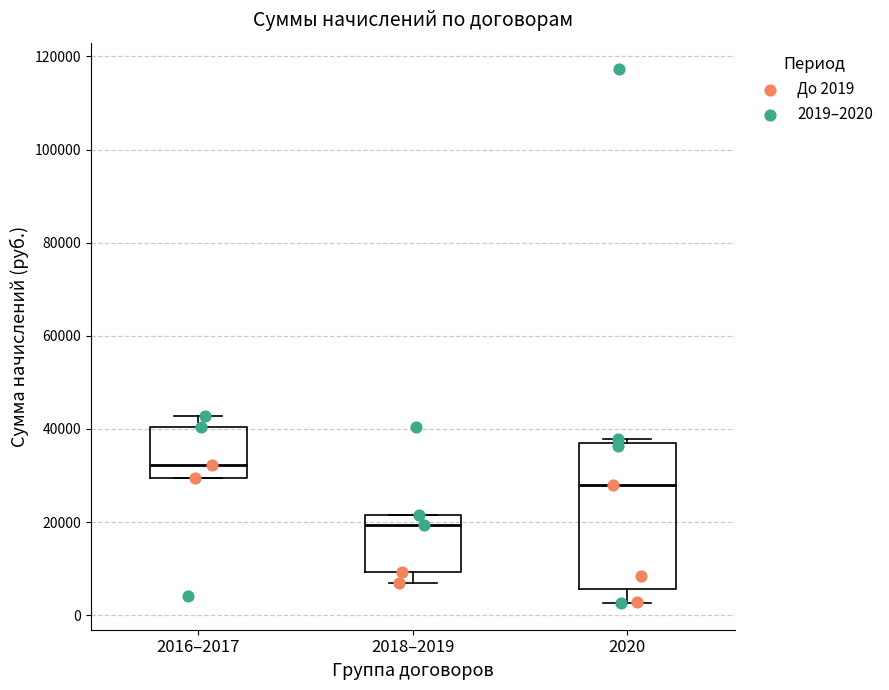

Reading left to right, transcribe this box plot: for each box, give where its median line is, the range the box spans, and where its two whiskers end, as read against the y-axis. The values are not printed on the chart, so give them approximately, as read against the axis.

2016–2017: median 32000, box 30000 to 40000, whiskers 30000 to 42000
2018–2019: median 20000, box 10000 to 22000, whiskers 6000 to 22000
2020: median 28000, box 6000 to 38000, whiskers 2000 to 38000 (just above the box's upper edge)